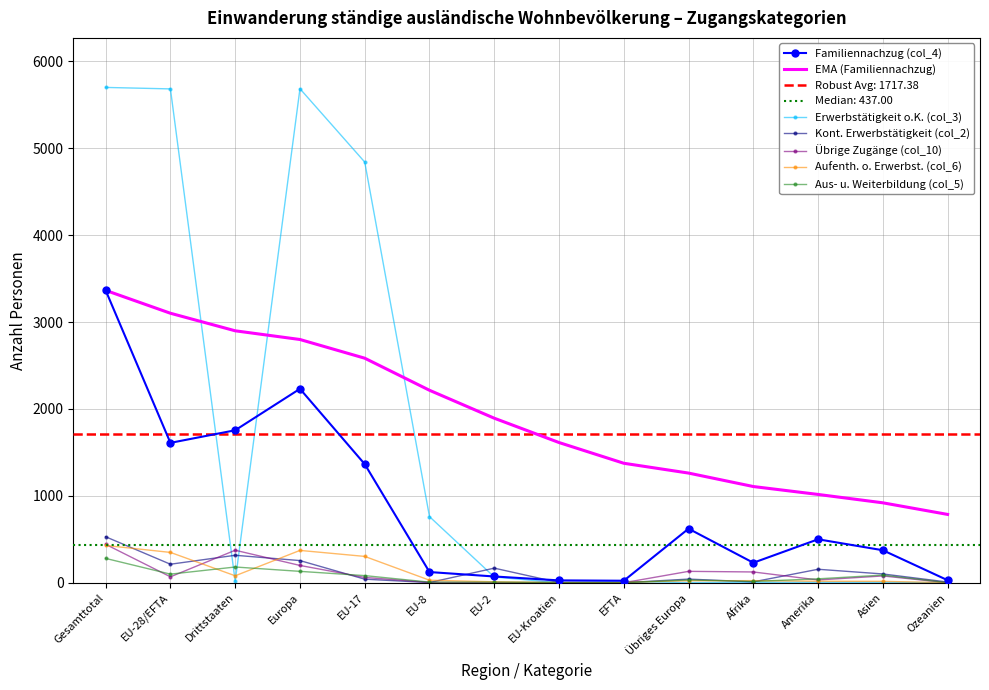

How many values in the Übrige Zugänge (col_10) series are below 68?

7